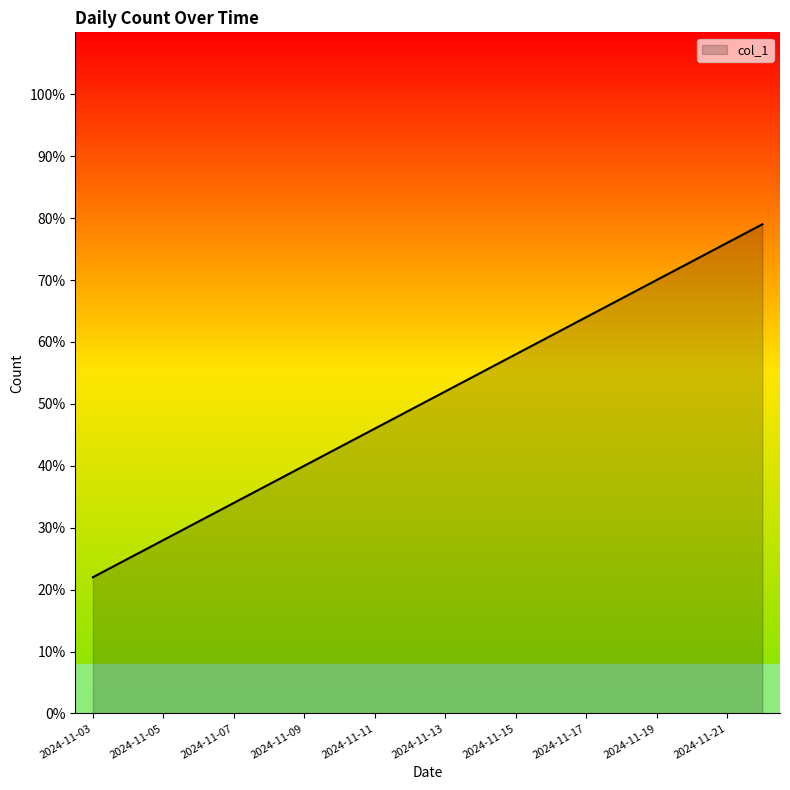

What is the greatest value displayed?

79